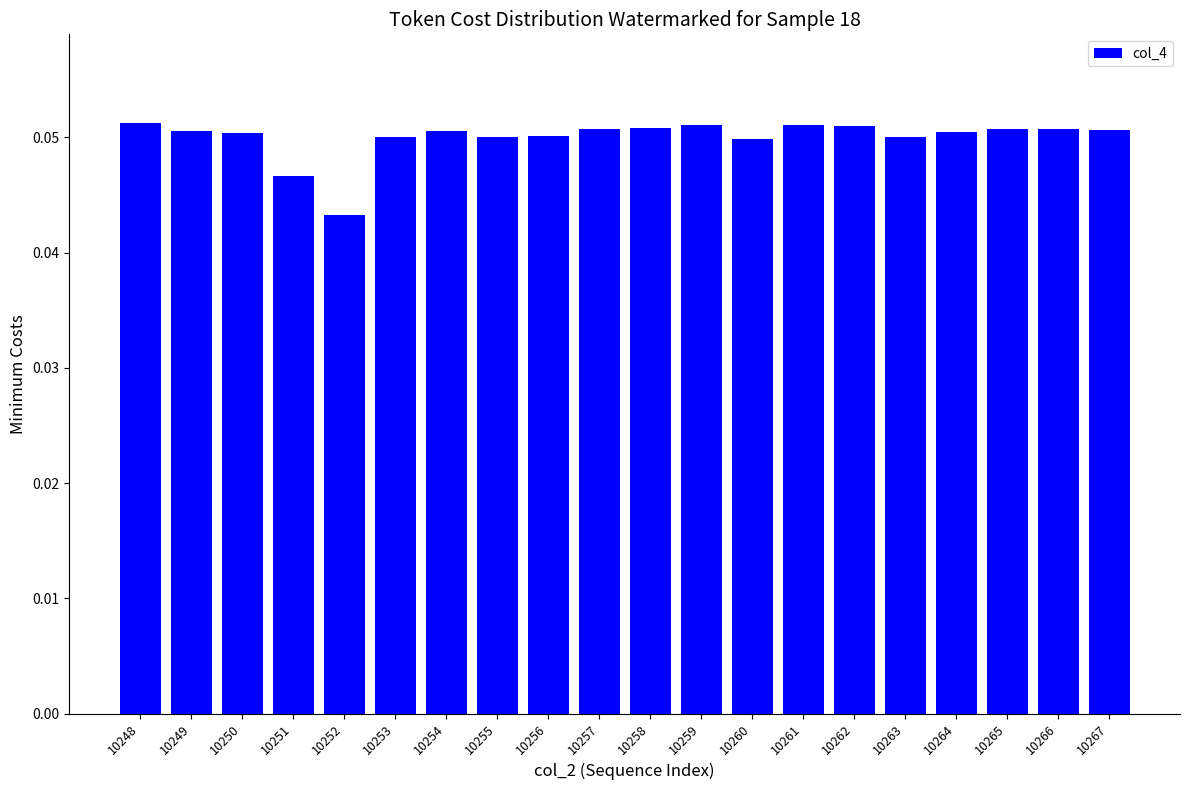

Between 10264 and 10251, which is larger?

10264